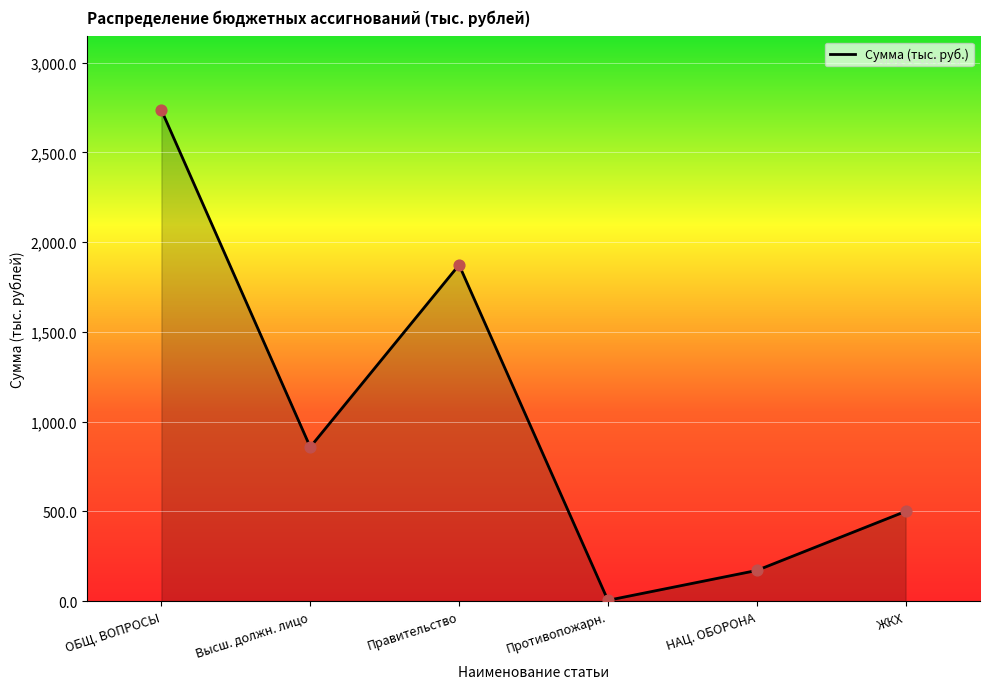

What is the change in value from Высш. должн. лицо to НАЦ. ОБОРОНА?

-687.4